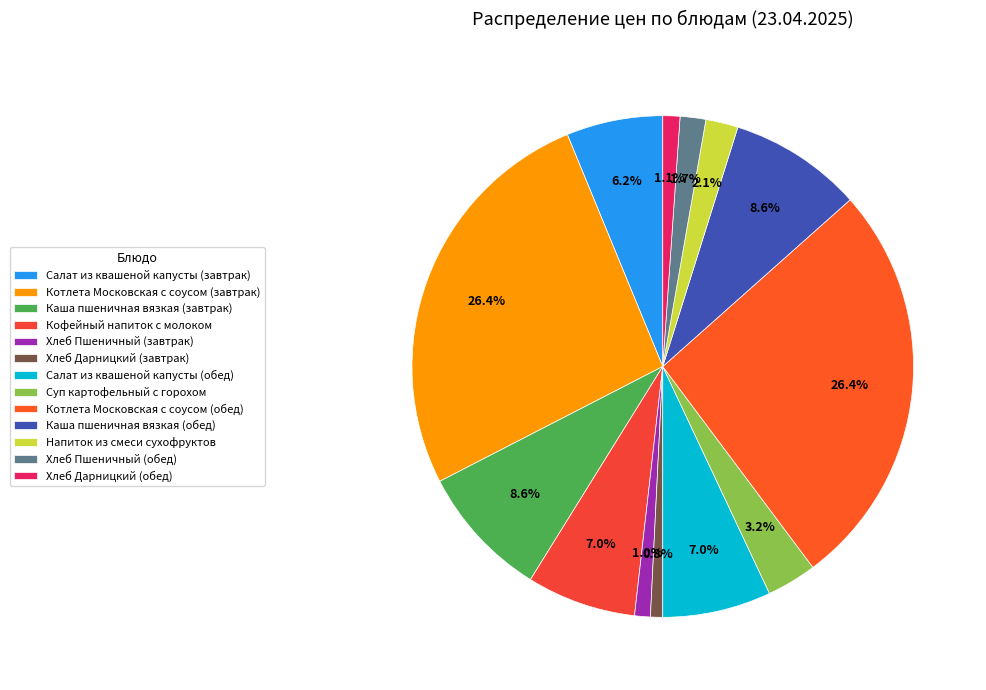

How many slices are in this pie chart?

13